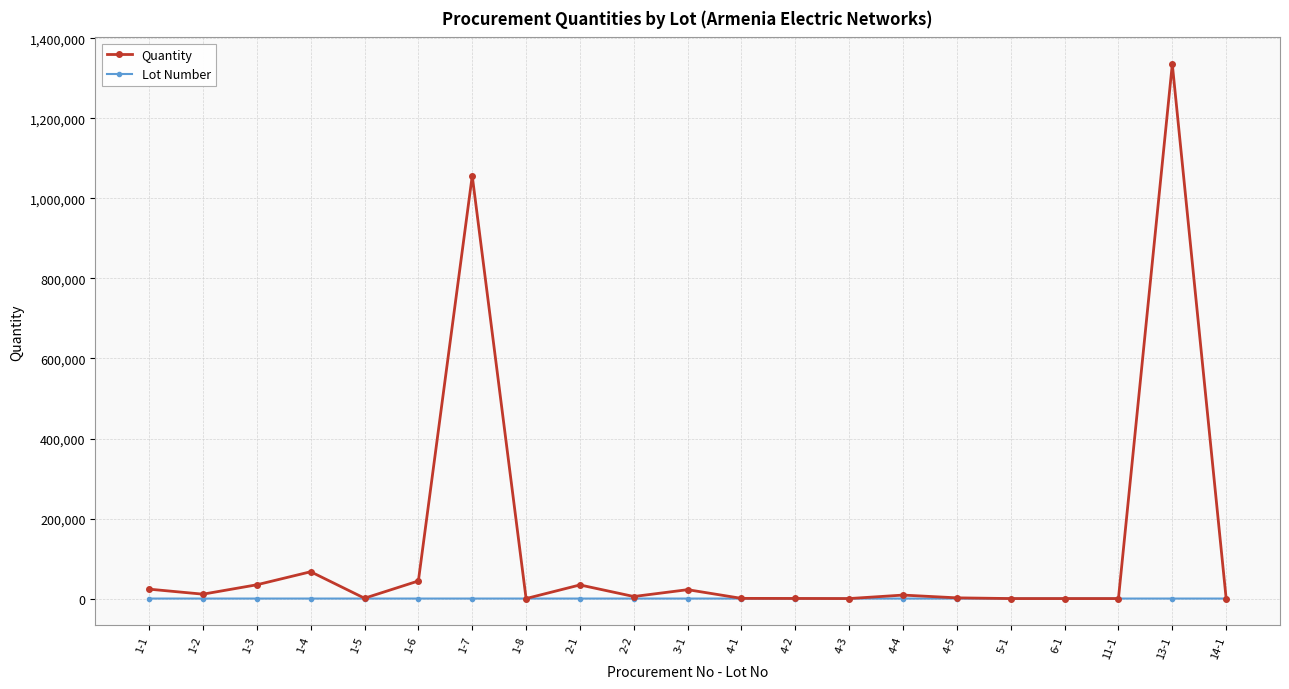

True or false: Quantity has more than 0 interior local peaks.

True